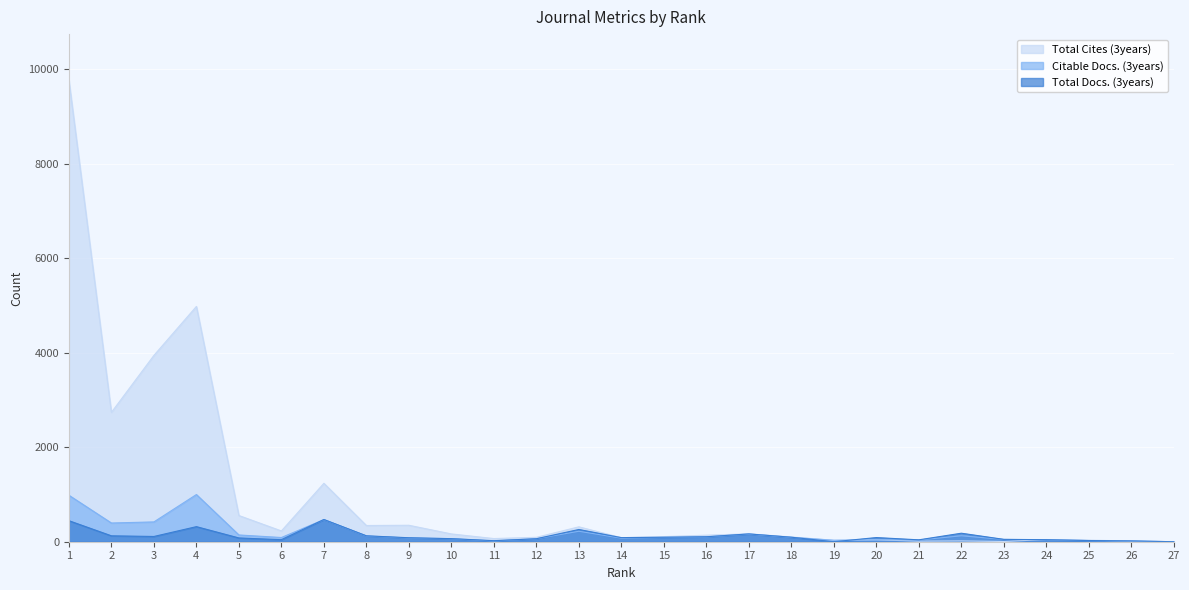

Which series has the largest total across all categories?

Total Cites (3years)